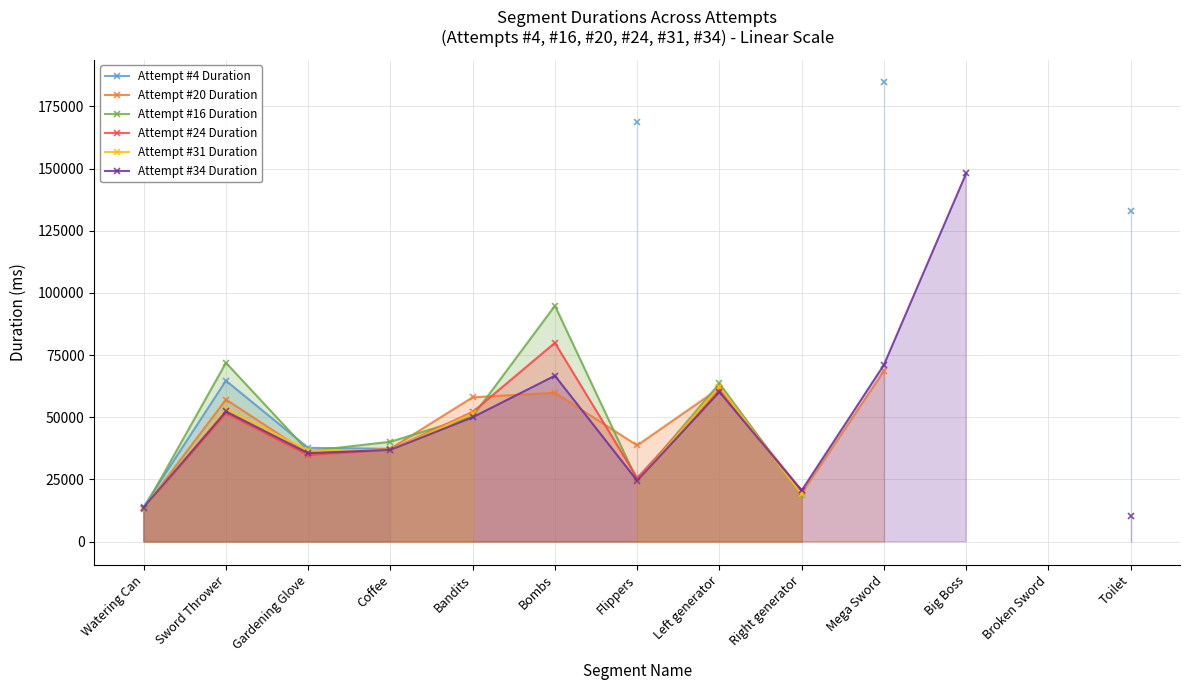

At which label does Attempt #34 Duration reach its peak?

Big Boss